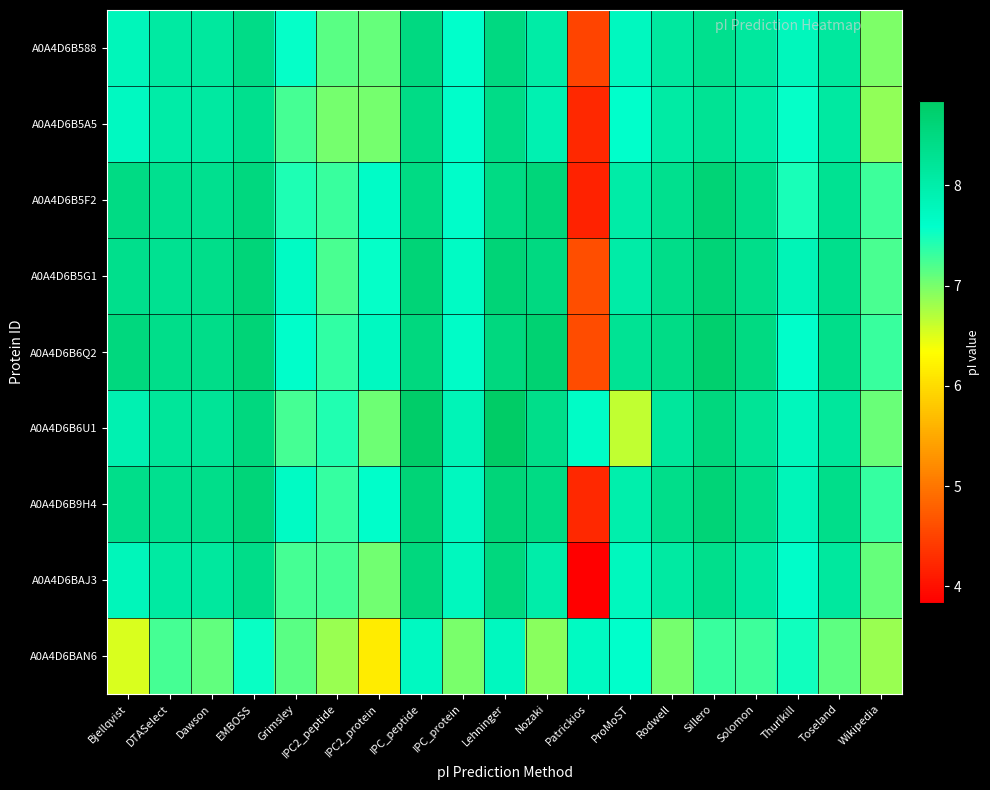

Which series has the largest range (max minus min)?

A0A4D6BAJ3